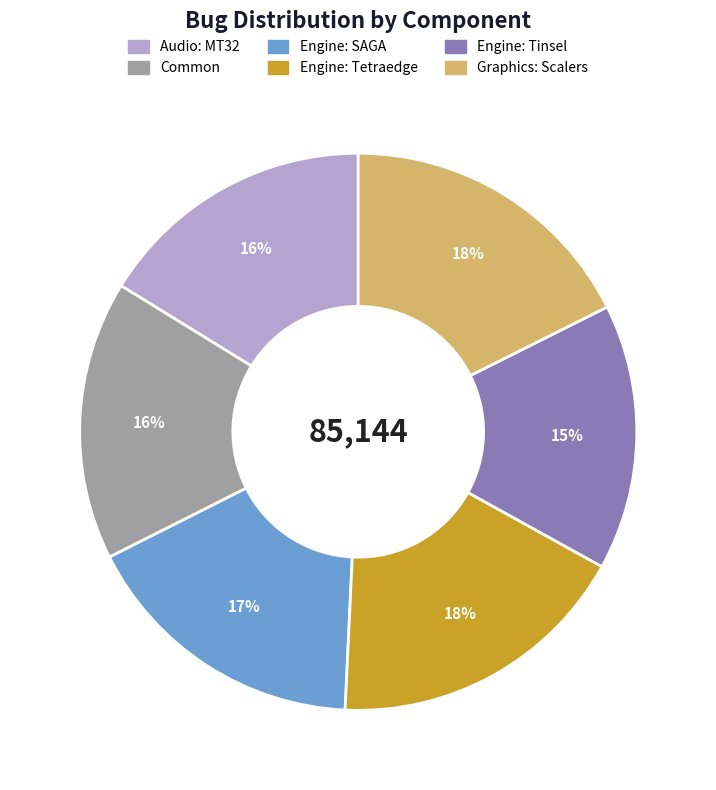

Is there any slice that represents more than half of the pie?

No